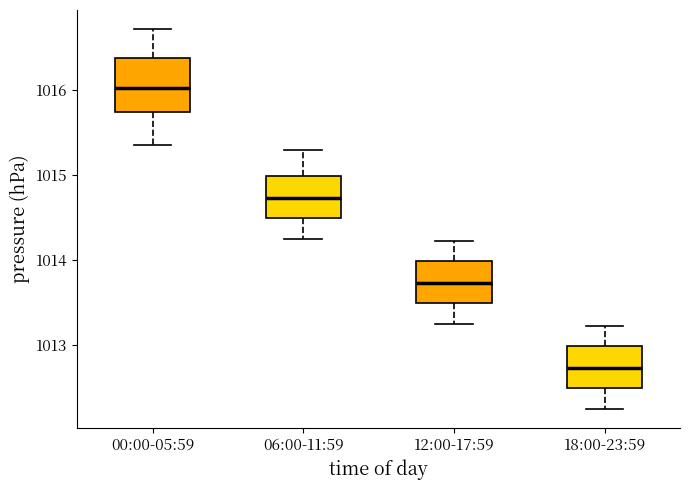

Where does the lower whisker of the box for 18:00-23:59 end on the y-axis? The values are not printed on the chart, so give them approximately, as read against the axis.

1012.3